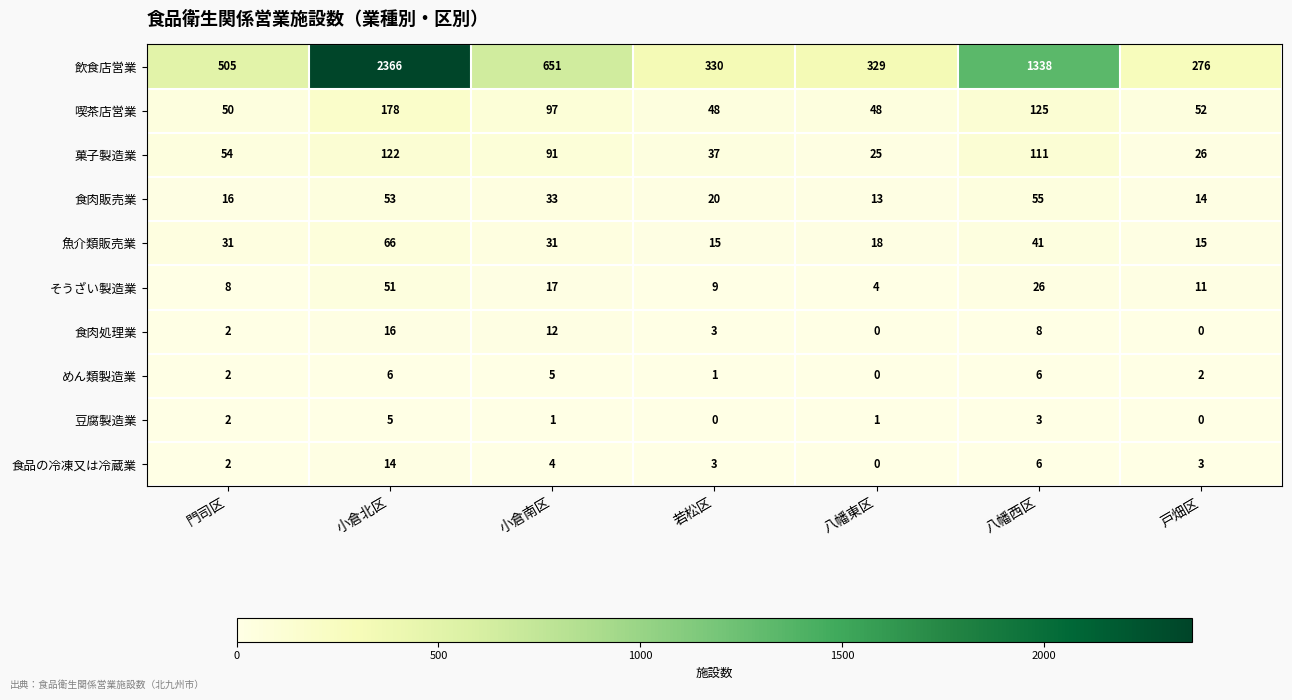

Rank the series by their maximum value, from highest to lowest.

飲食店営業, 喫茶店営業, 菓子製造業, 魚介類販売業, 食肉販売業, そうざい製造業, 食肉処理業, 食品の冷凍又は冷蔵業, めん類製造業, 豆腐製造業